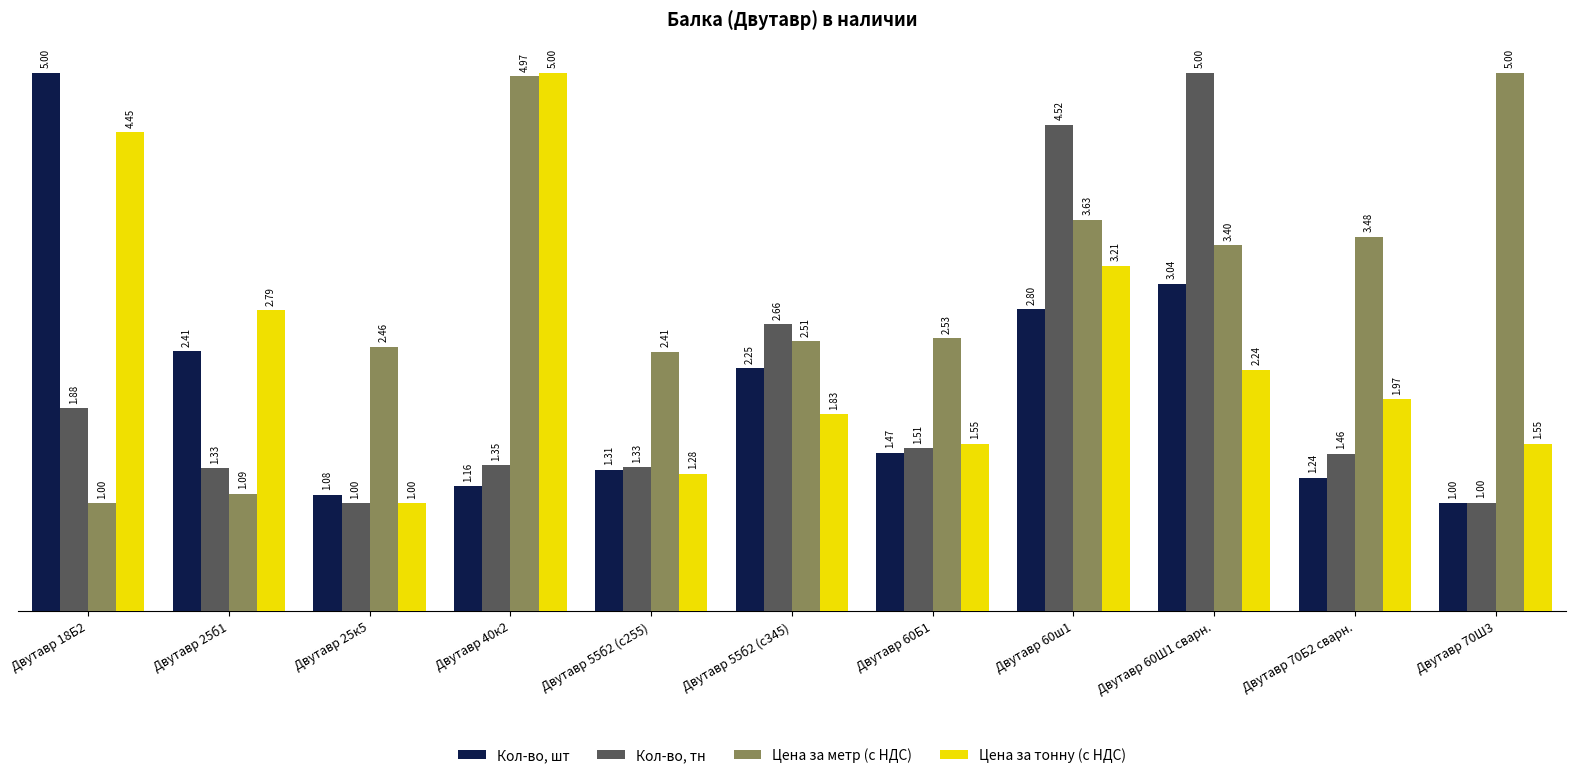

Which series has the largest total across all categories?

Цена за метр (с НДС)